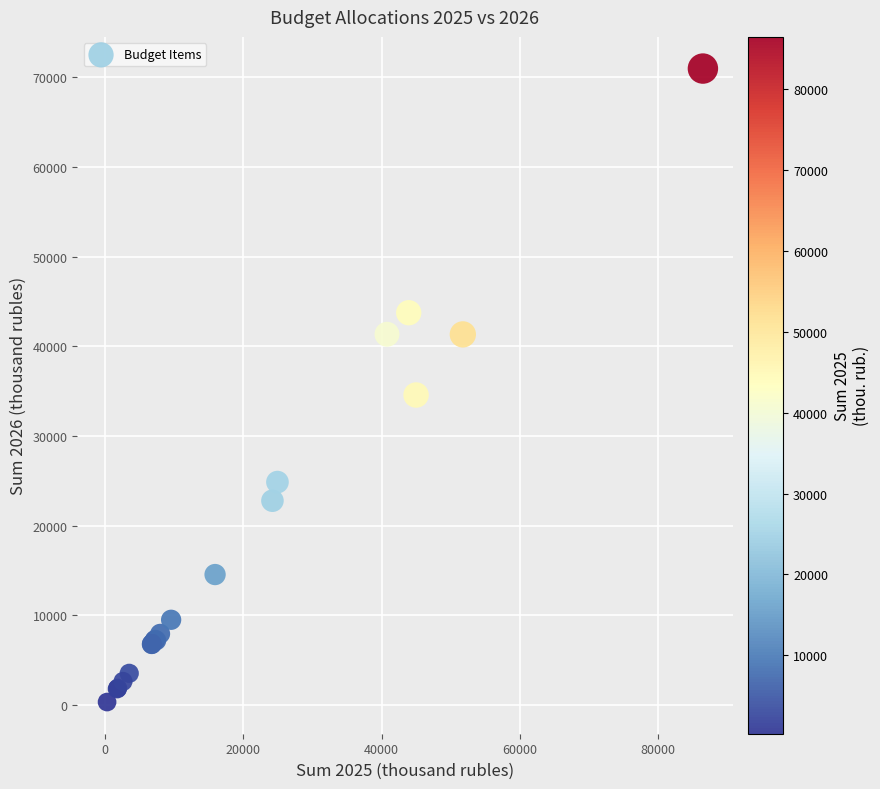

What Y value in the scatter plot is closest to 35649?

34566.3